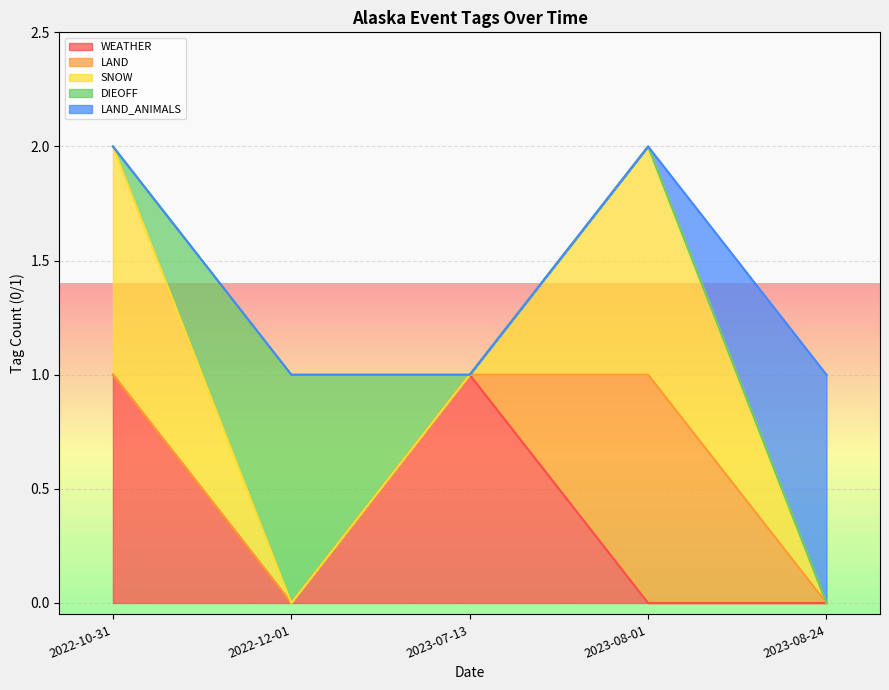

What is the spread (max minus min) of values at 2023-07-13?

1